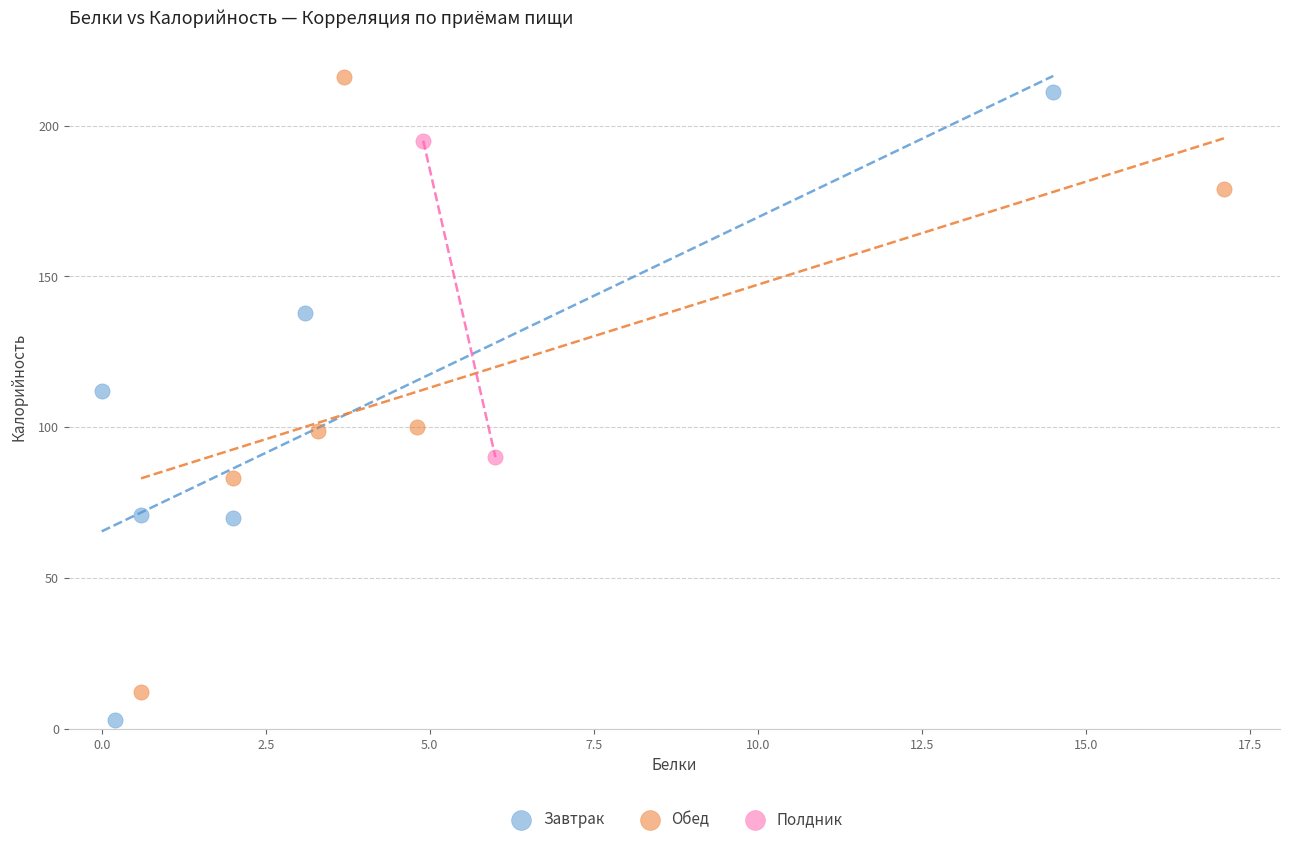

Which series contains the highest Y value?

Обед